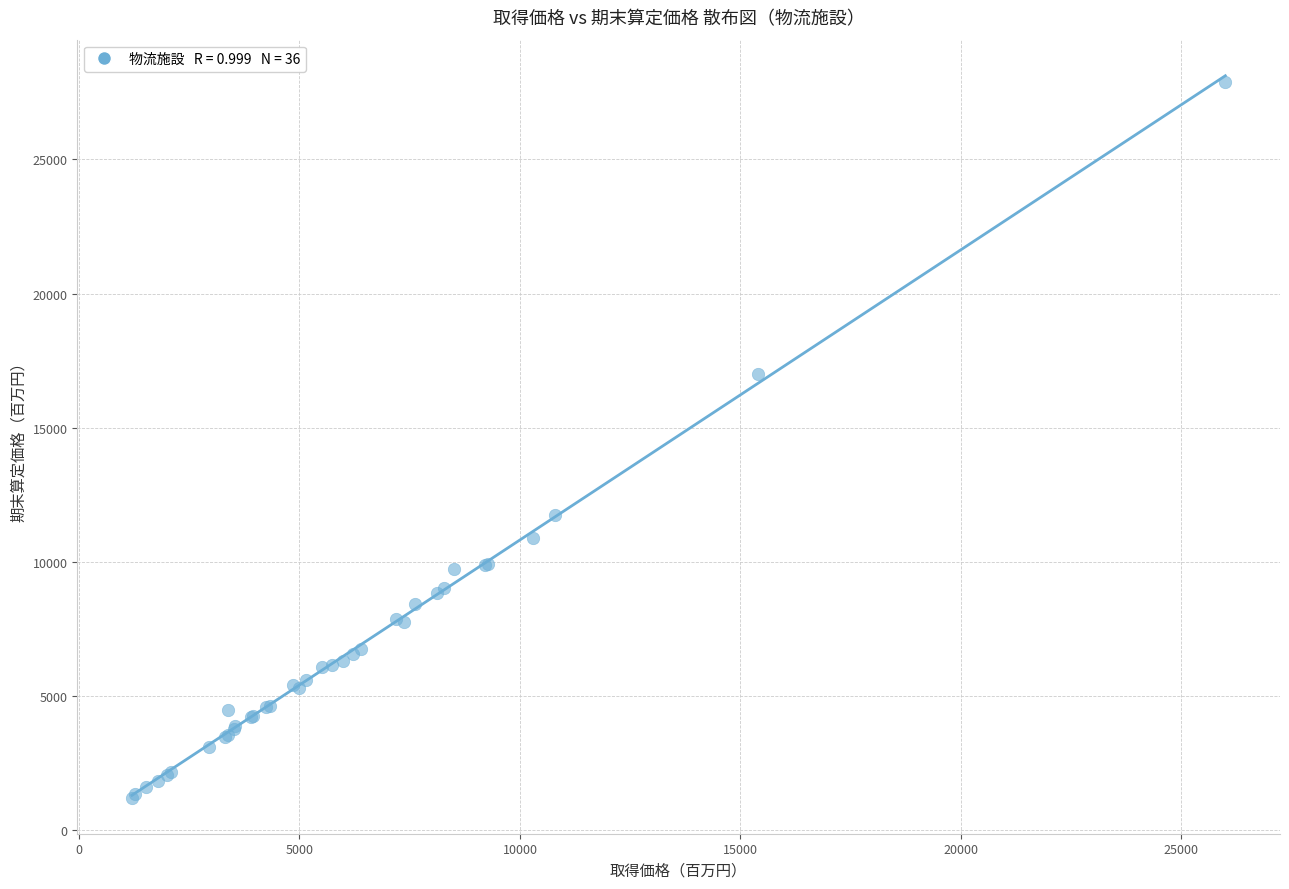

What Y value in the scatter plot is closest to 14555?

17000